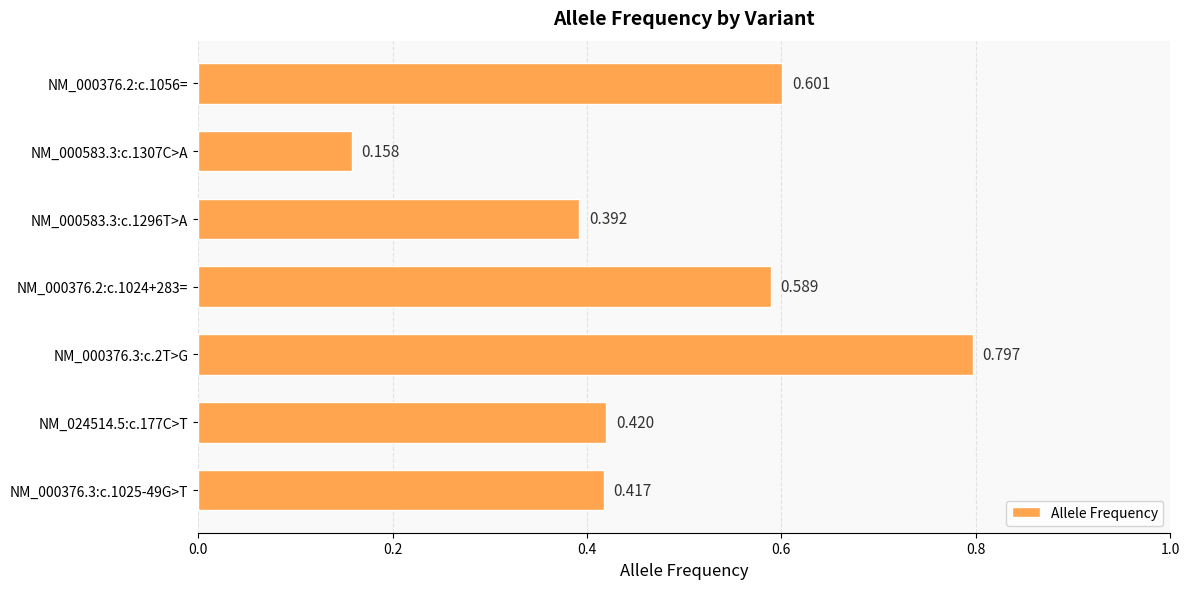

What is the difference between the maximum and minimum values?

0.6